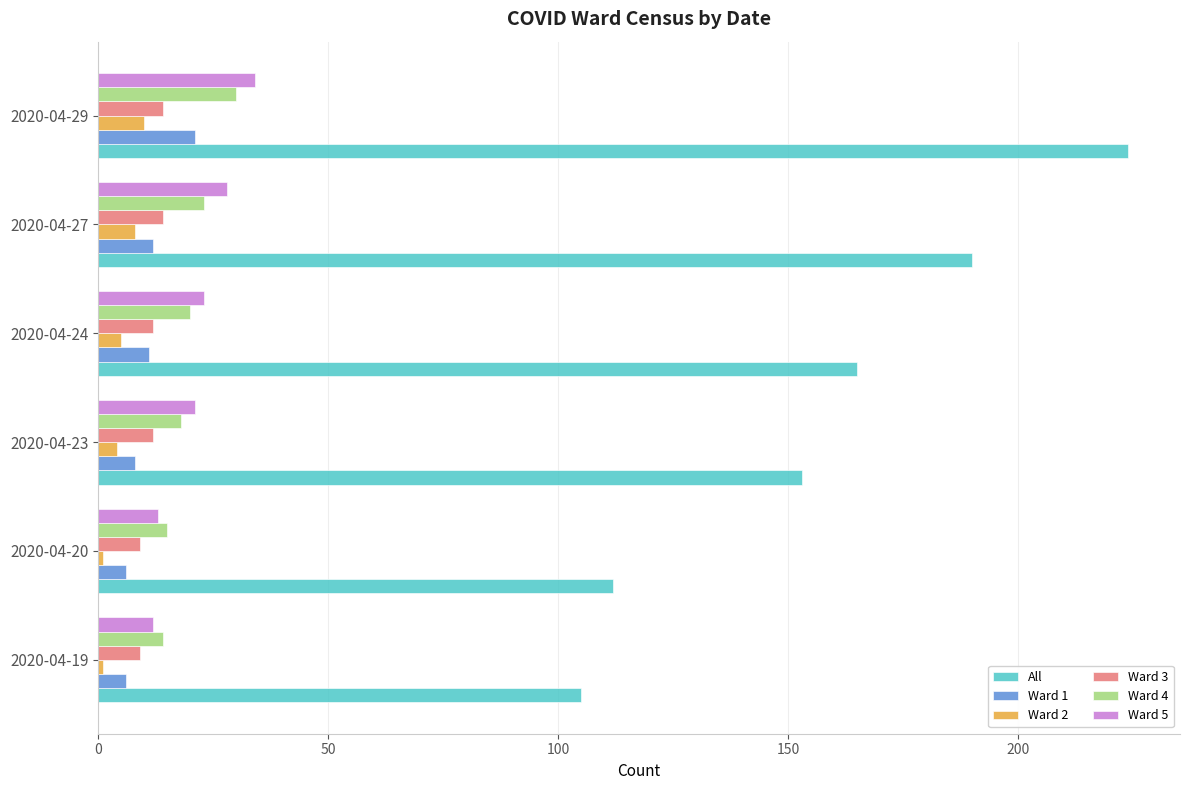

Which series has the largest total across all categories?

All